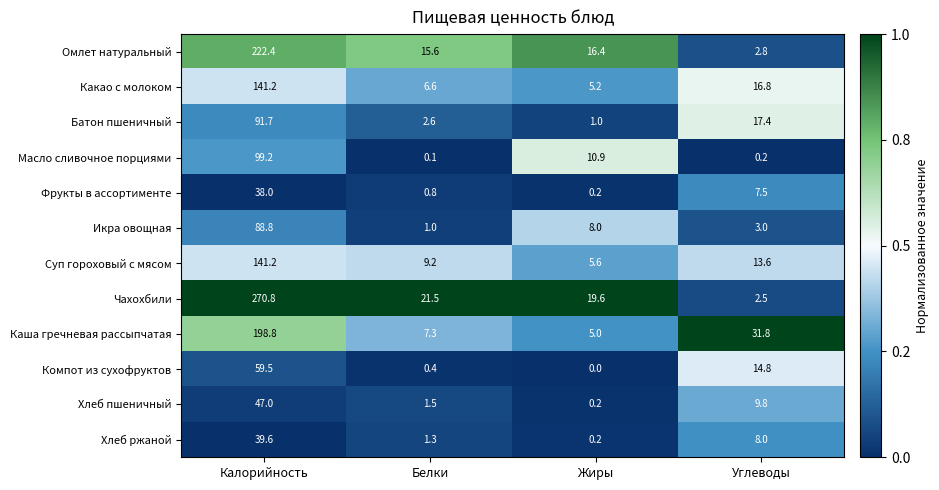

True or false: Батон пшеничный has a value of 2.6 at Белки.

True